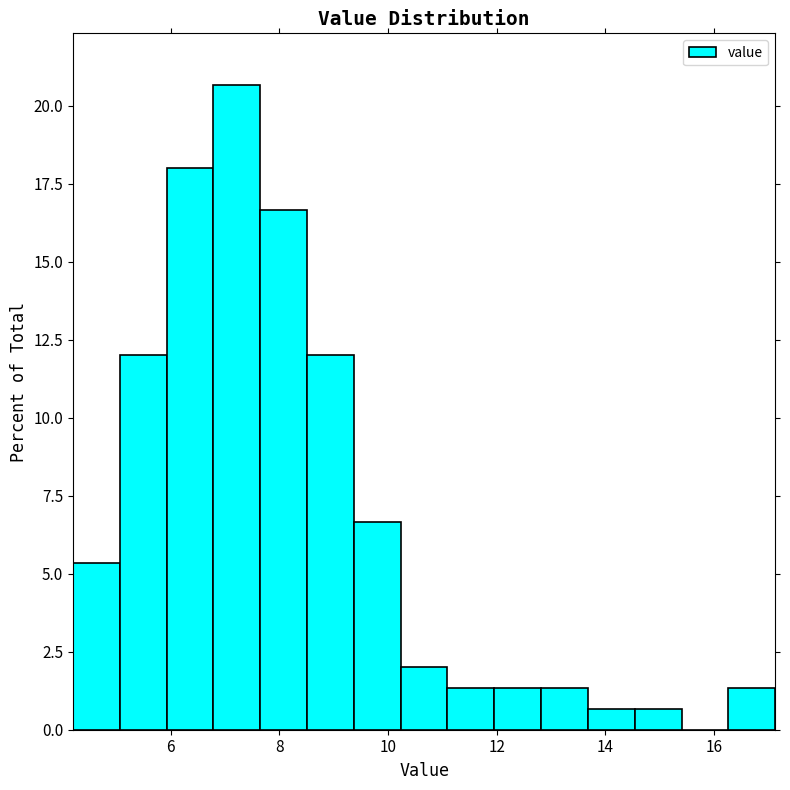

Which range on the x-axis has the tallest bar?

6.8 to 7.6